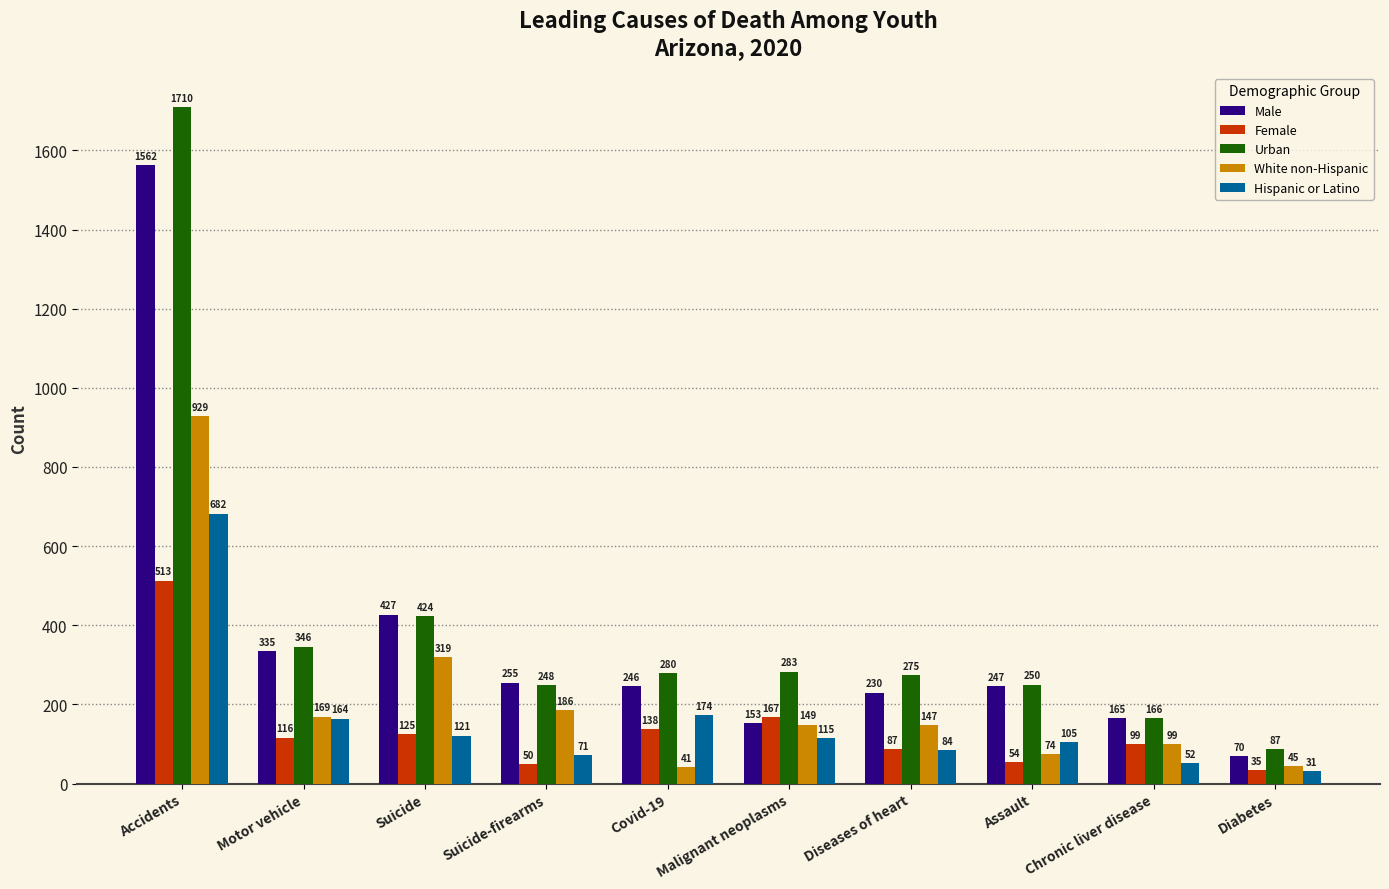

Which series has the largest total across all categories?

Urban